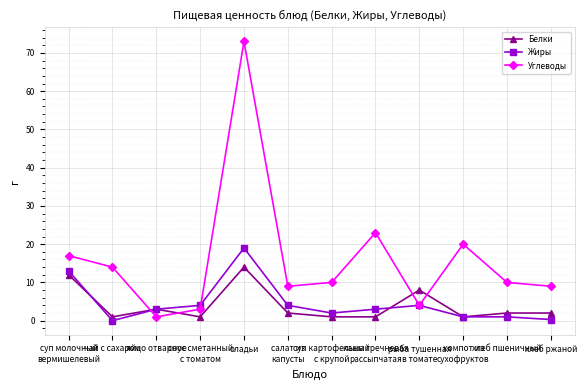

Which series has the largest total across all categories?

Углеводы